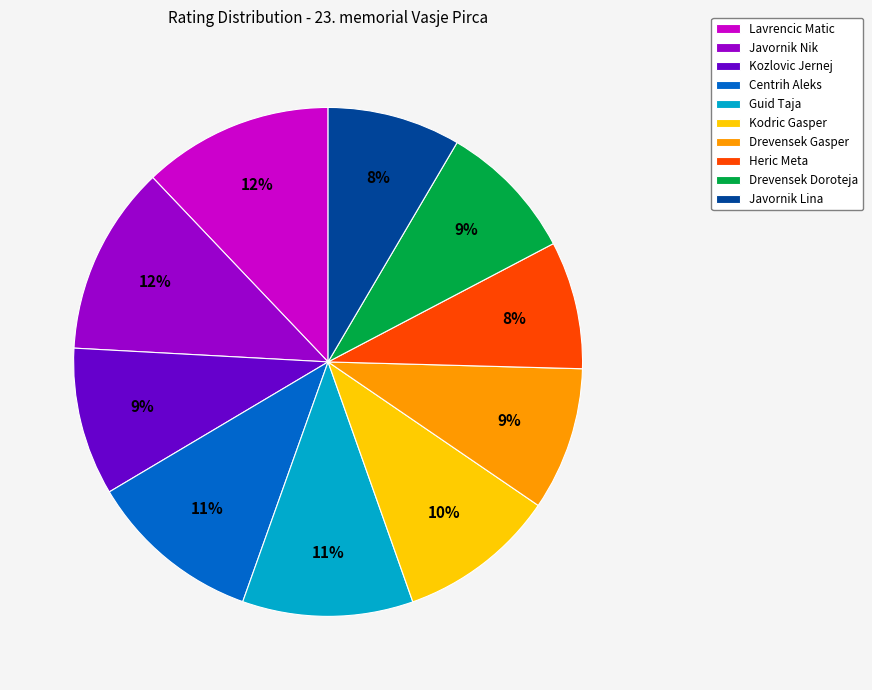

To the nearest percent, what percentage of the pie is Guid Taja?

11%